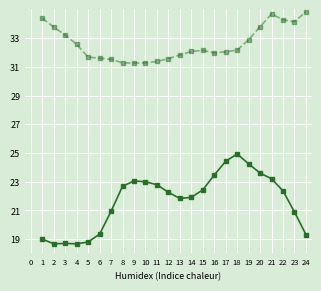

What is the smallest value displayed?

18.7